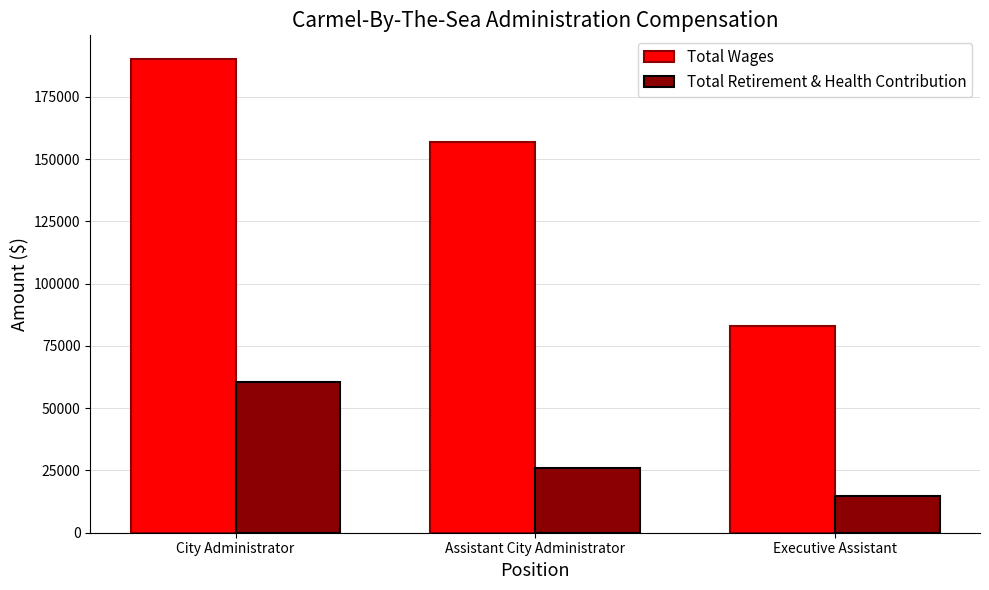

What is the label of the 1st bar from the right?

Executive Assistant